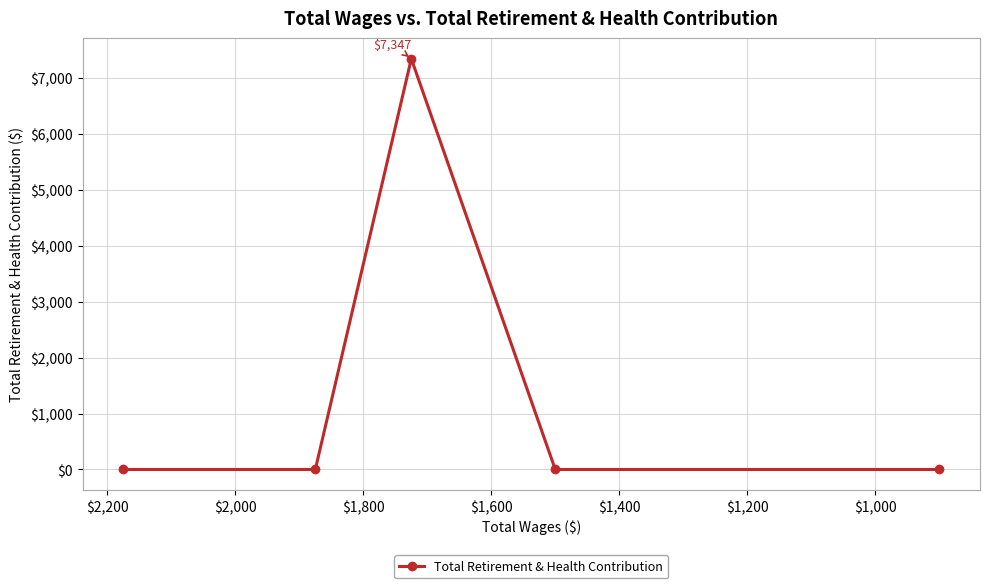

What is the difference between the maximum and minimum values?

7347